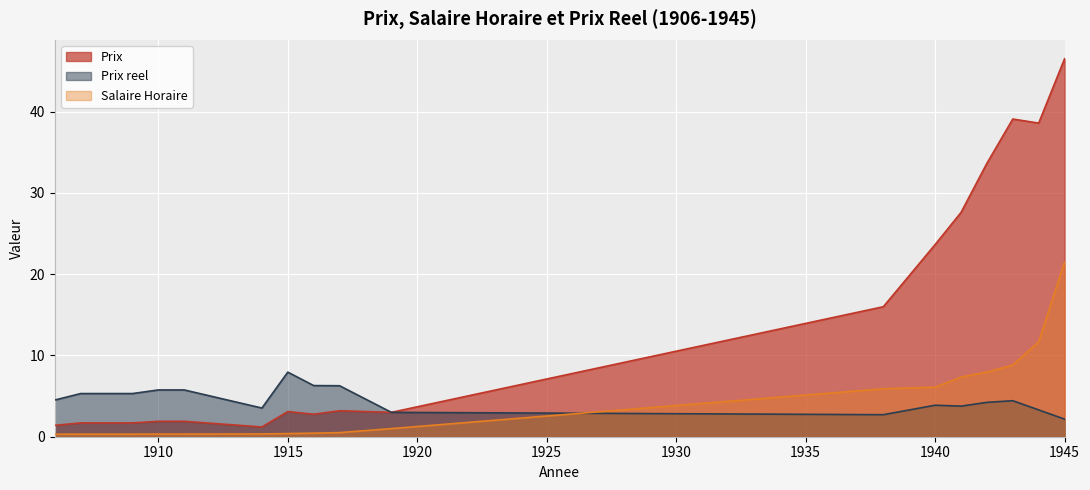

How many lines are shown in the chart?

3